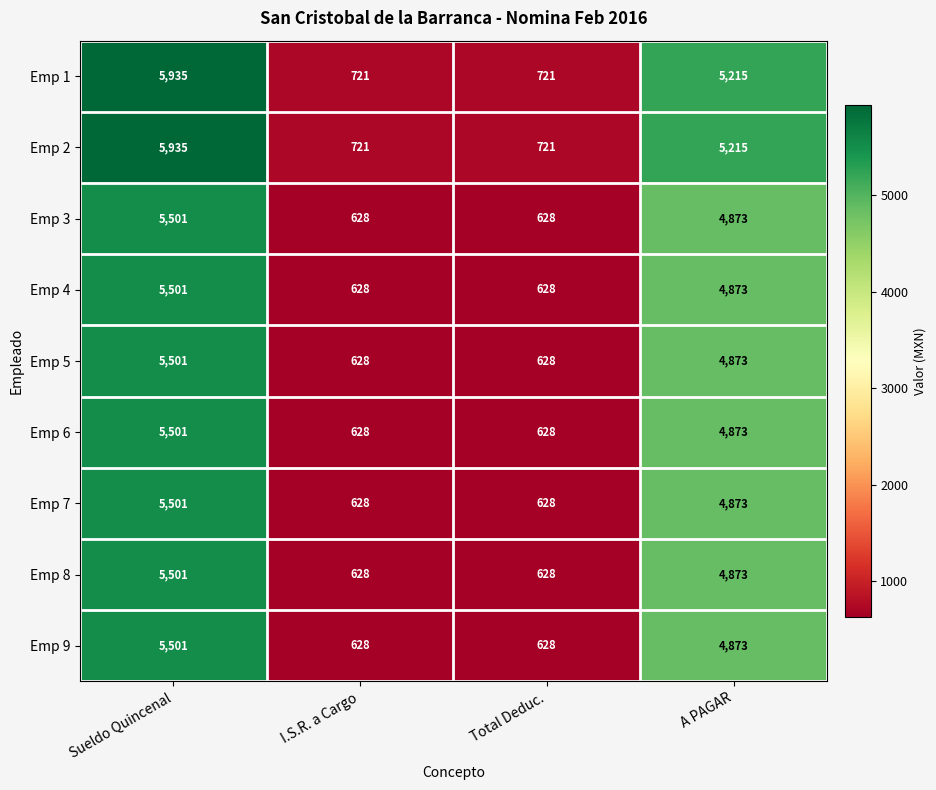

What is the difference between the highest and lowest values at A PAGAR?

342